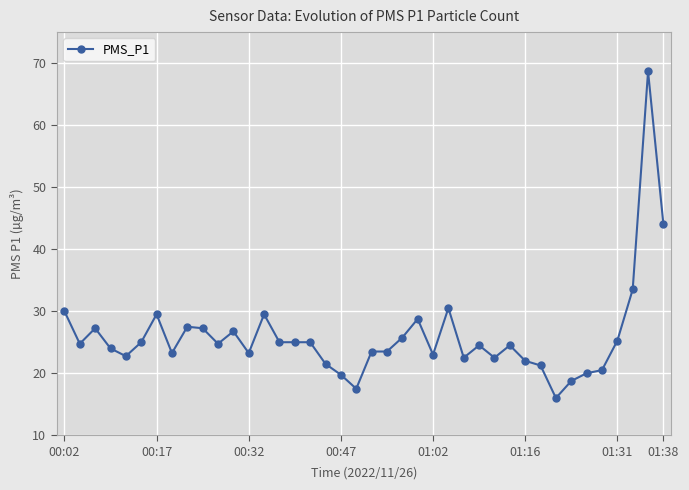

What is the value of the 14th point from the left?

29.5